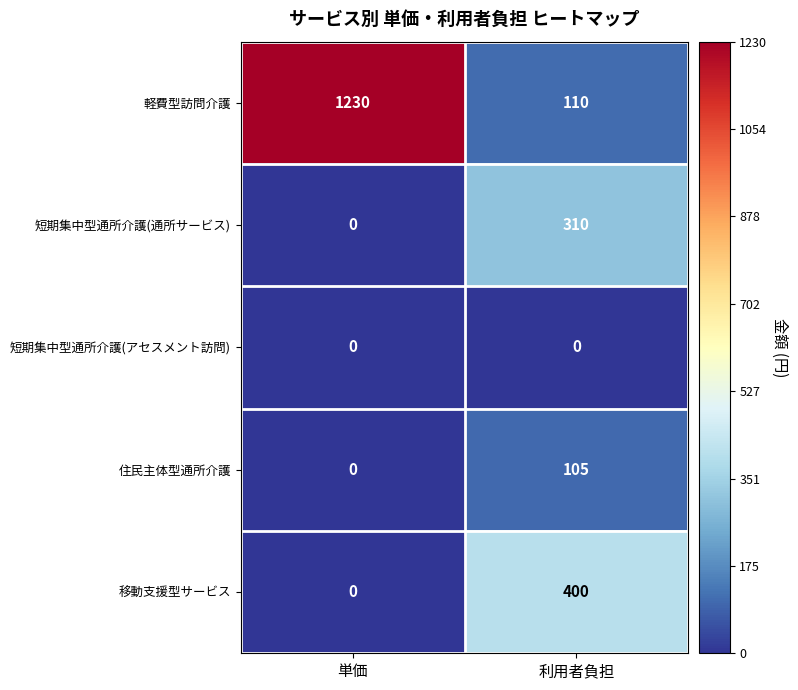

The value of 軽費型訪問介護 at 利用者負担 is 110. True or false?

True